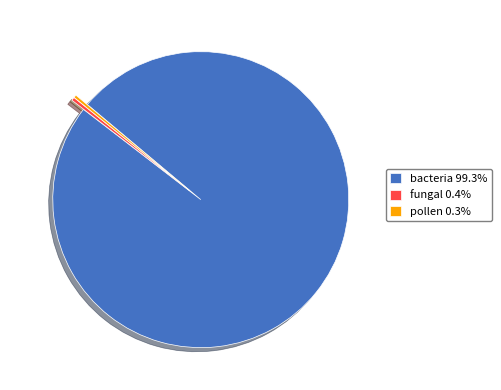

Do fungal 0.4% and bacteria 99.3% together represent more than half of the pie?

Yes